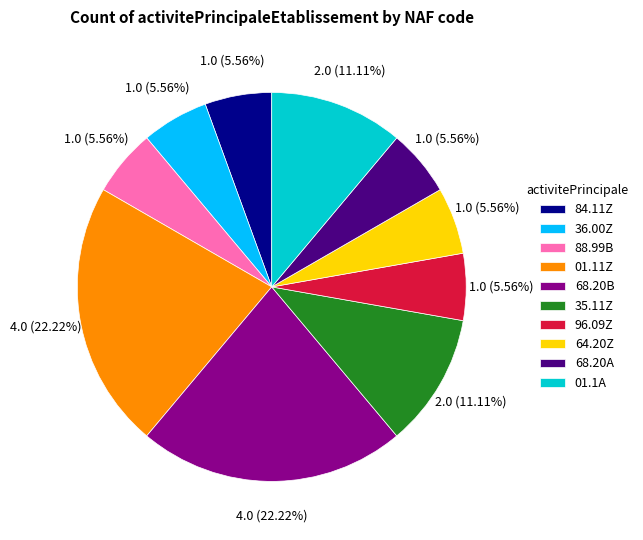

Approximately how many times larger is the value at 64.20Z compared to 36.00Z?

1.0